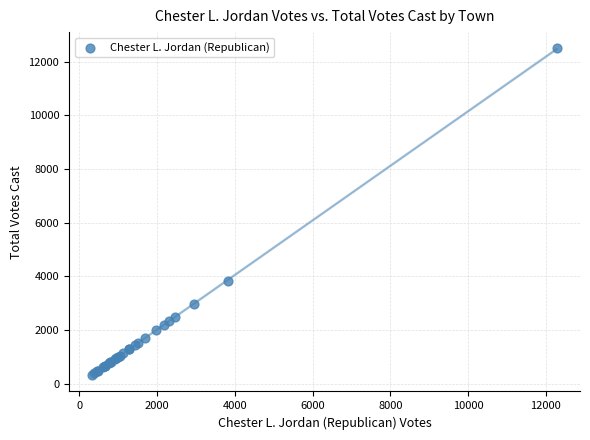

What Y value in the scatter plot is closest to 6414?

3830